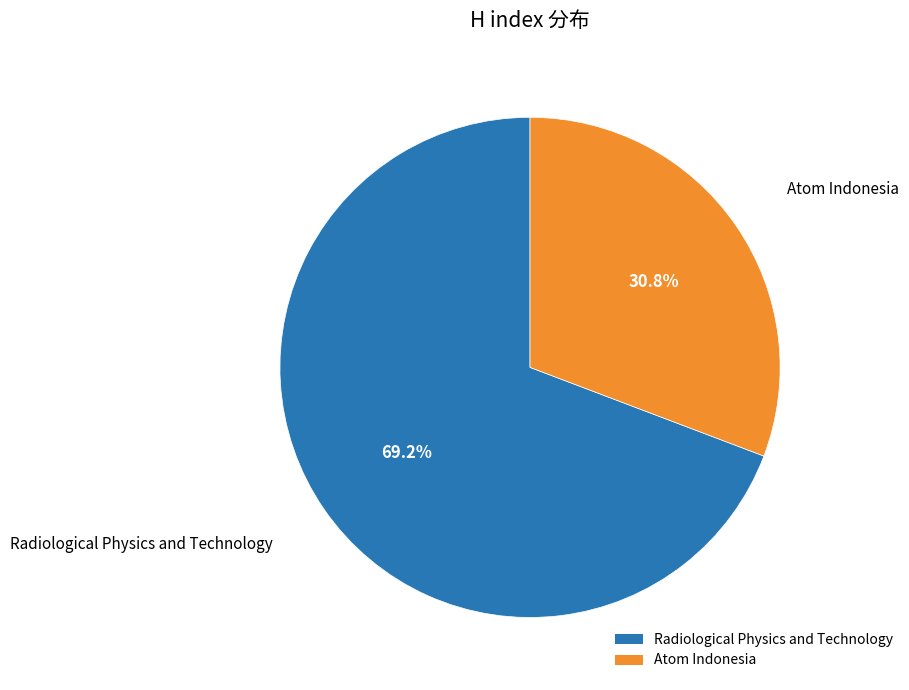

To the nearest percent, what portion does Radiological Physics and Technology represent?

69%